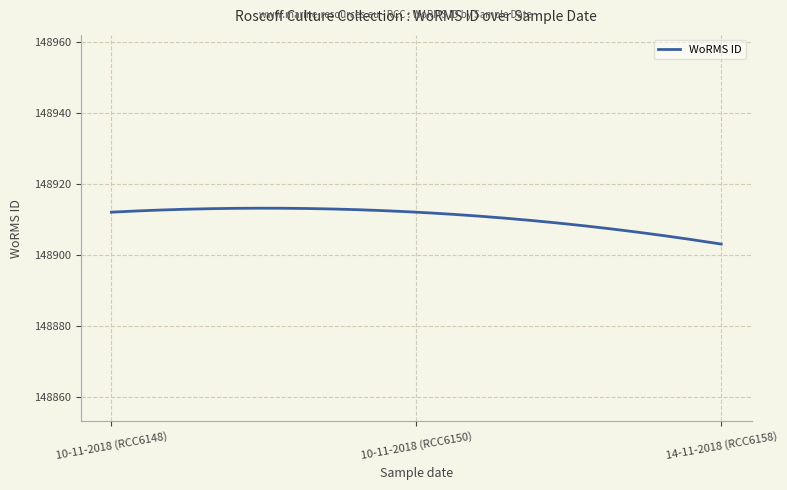

What is the smallest value displayed?

148903.0